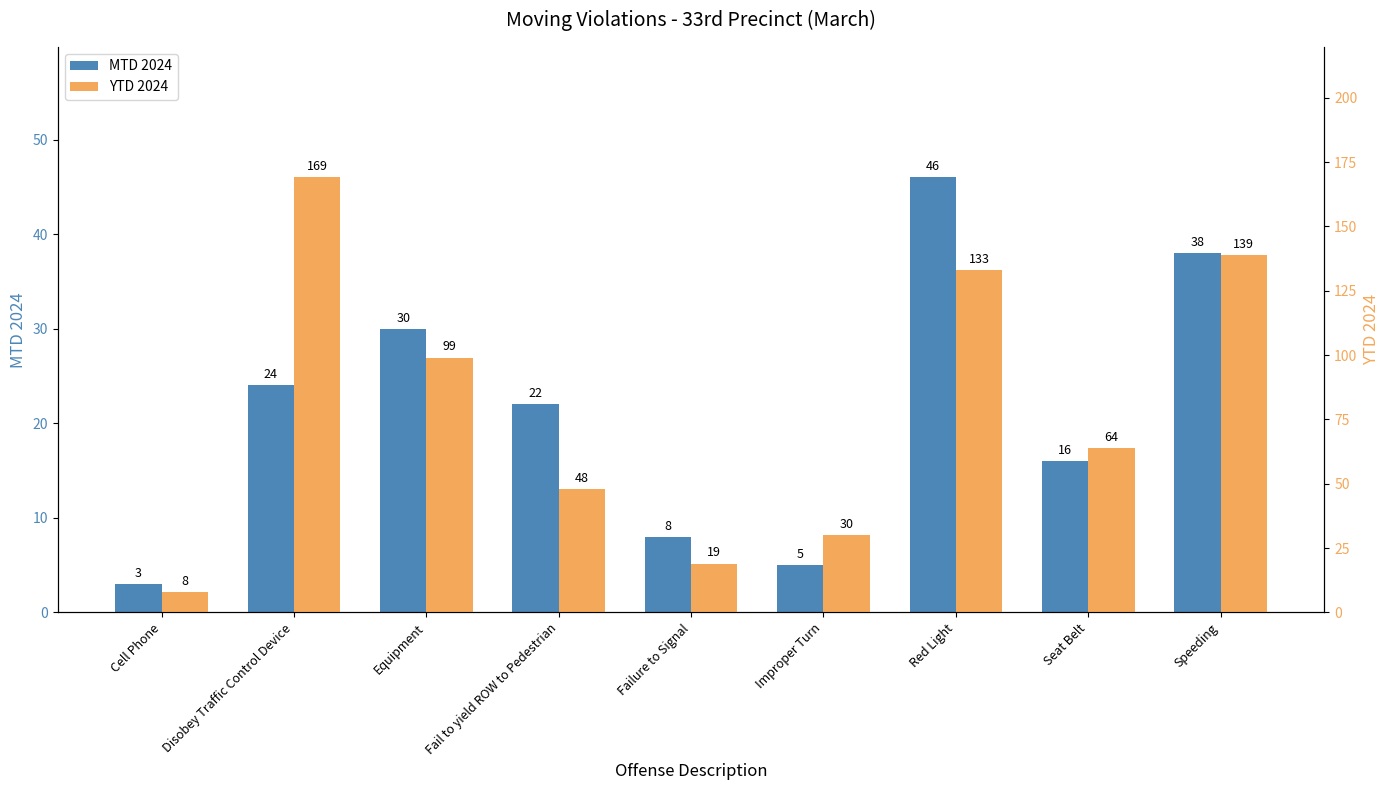

Reading left to right, what are all the values shown in this chart?

MTD 2024: Cell Phone=3	Disobey Traffic Control Device=24	Equipment=30	Fail to yield ROW to Pedestrian=22	Failure to Signal=8	Improper Turn=5	Red Light=46	Seat Belt=16	Speeding=38
YTD 2024: Cell Phone=8	Disobey Traffic Control Device=169	Equipment=99	Fail to yield ROW to Pedestrian=48	Failure to Signal=19	Improper Turn=30	Red Light=133	Seat Belt=64	Speeding=139